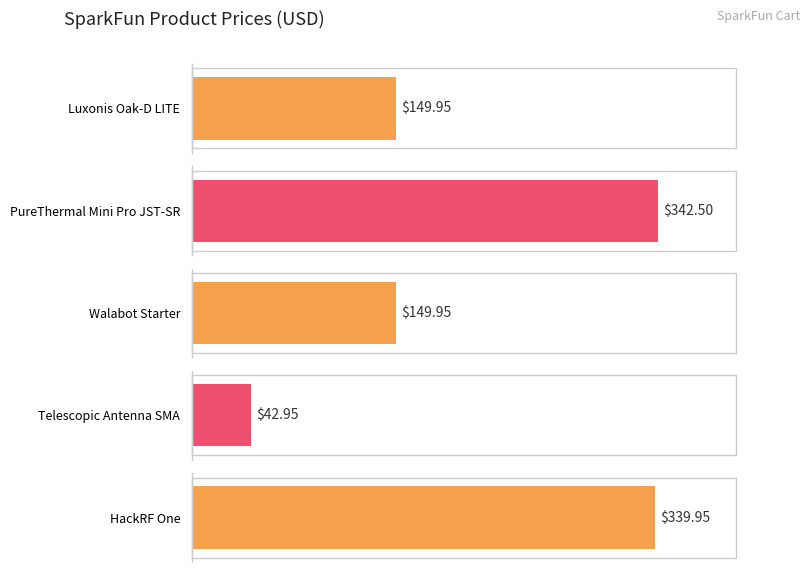

What is the label of the 1st bar from the left?

Luxonis Oak-D LITE